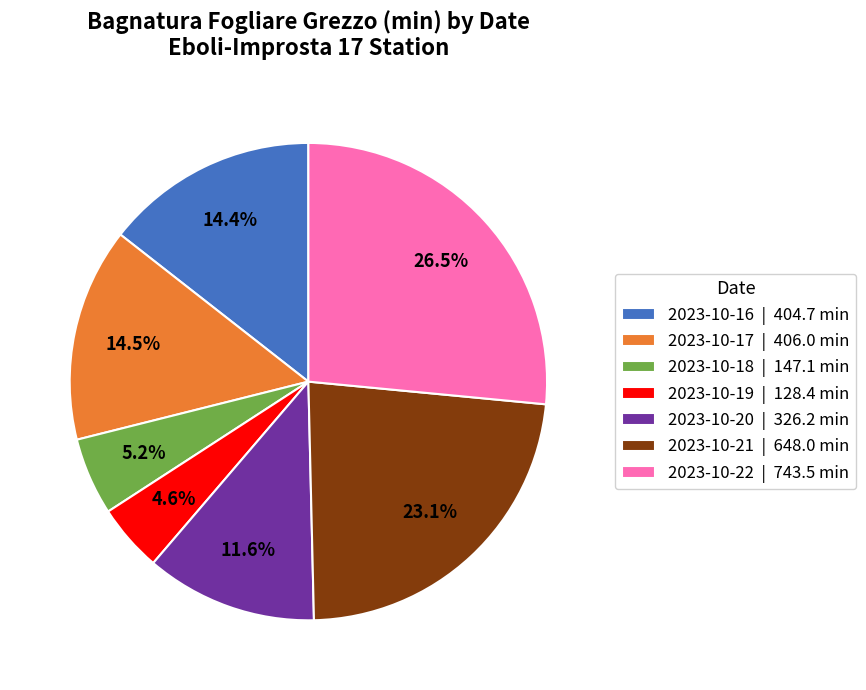

The 2023-10-21 slice represents 23% of the pie. True or false?

True